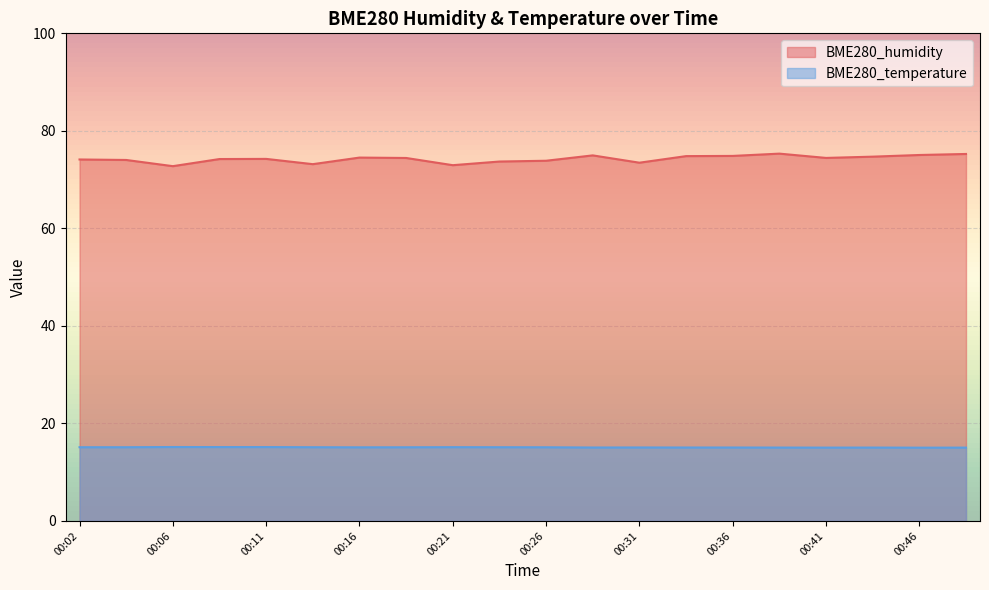

What is the difference between the second highest and minimum values in the BME280_humidity series?

2.5